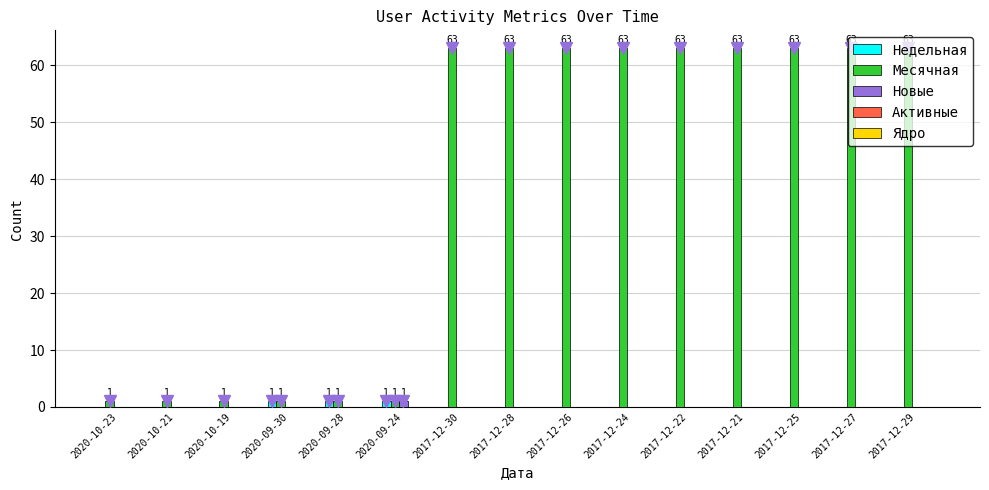

True or false: Месячная has a value of 1 at 2020-09-28.

True